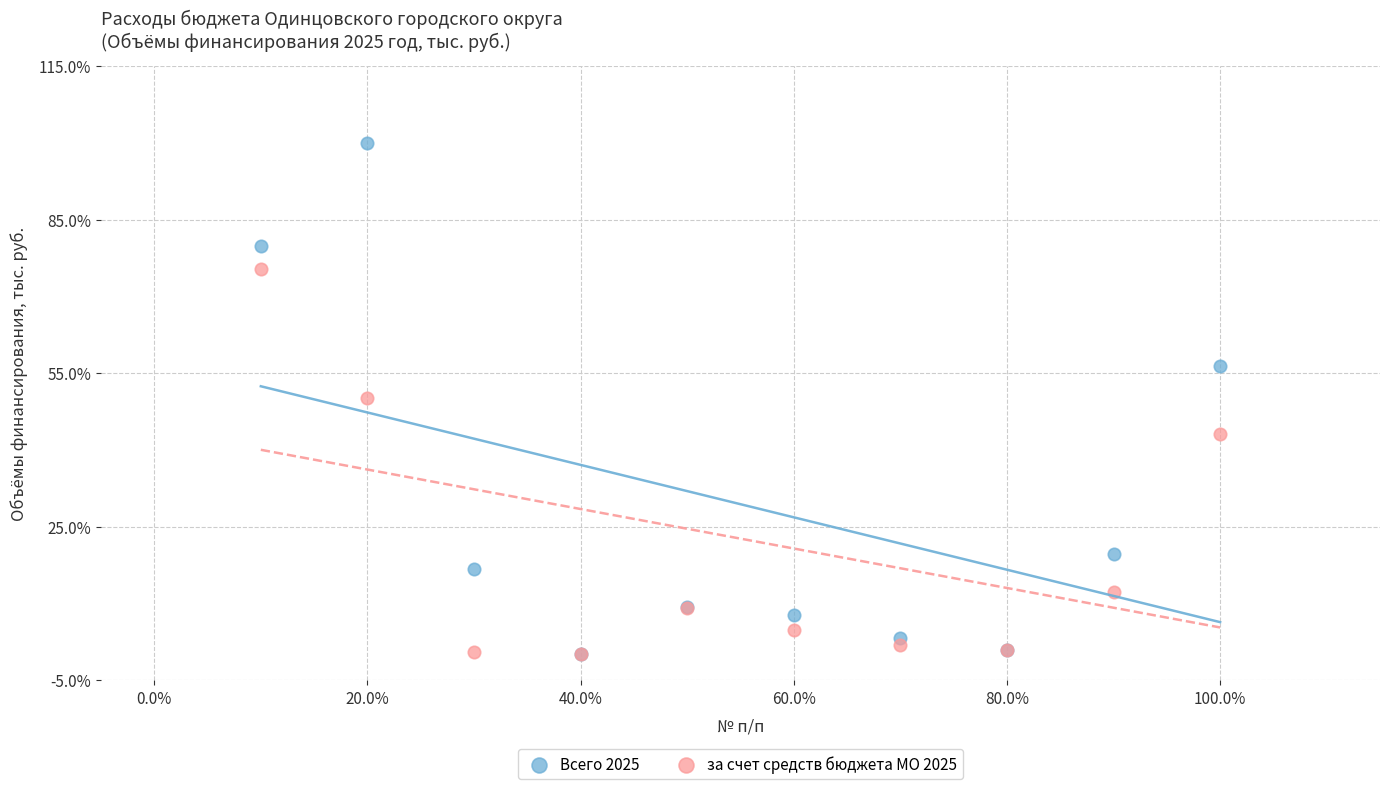

Which series contains the highest Y value?

Всего 2025